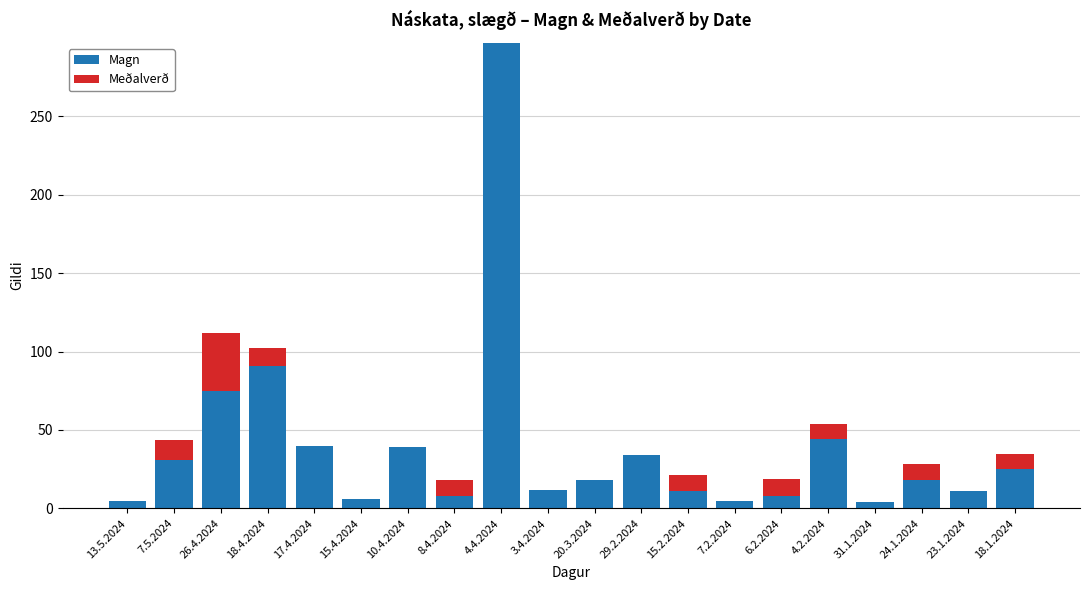

Does the chart contain stacked bars?

Yes